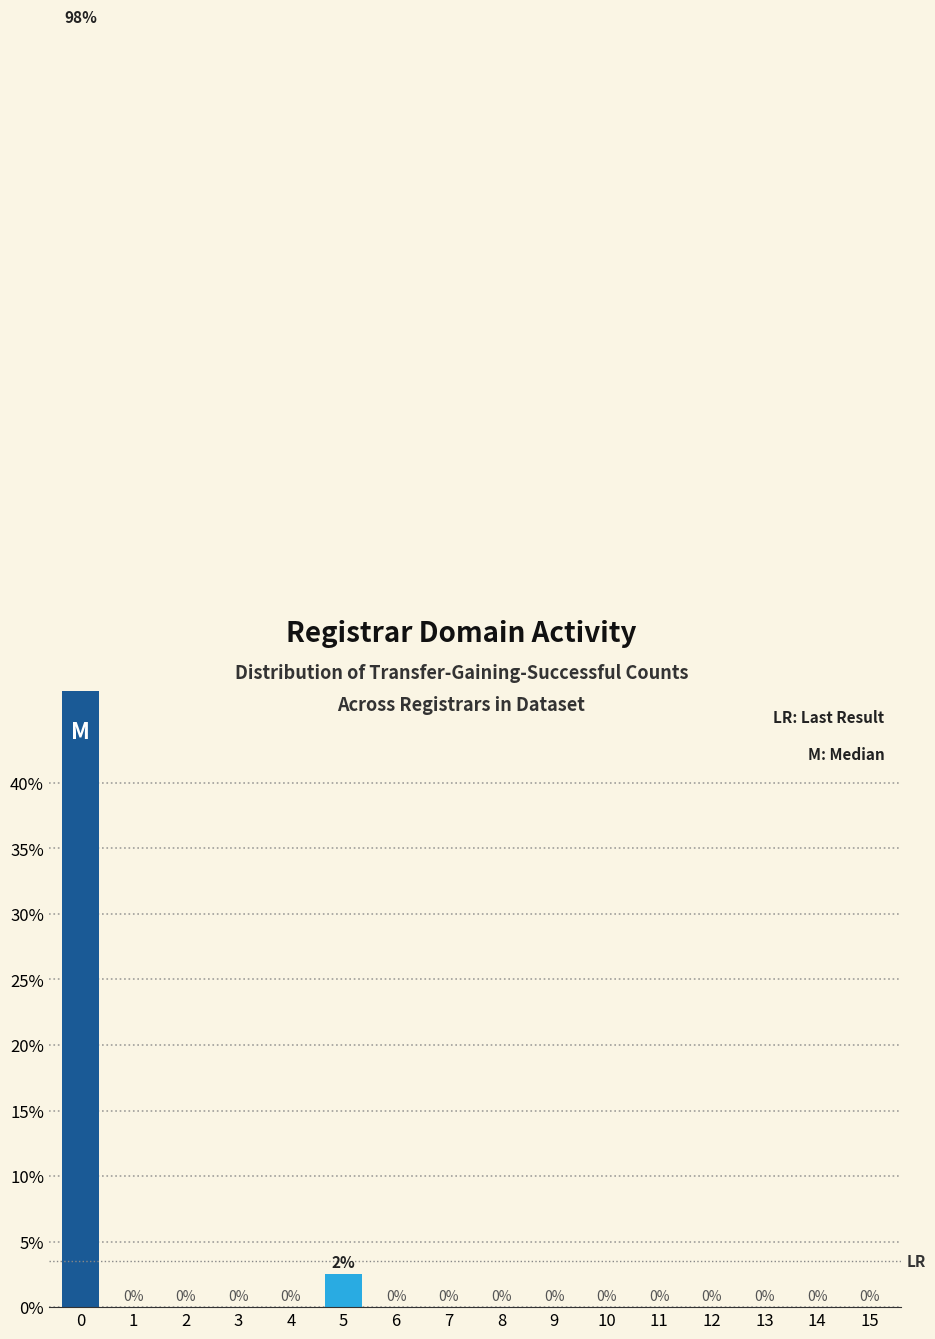

Is it true that the value at 7 is 0.0?

True